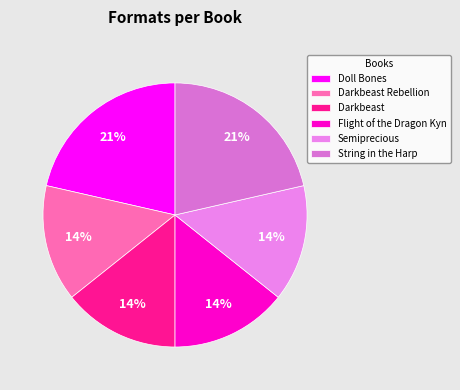

Do Doll Bones and Darkbeast Rebellion together represent more than half of the pie?

No